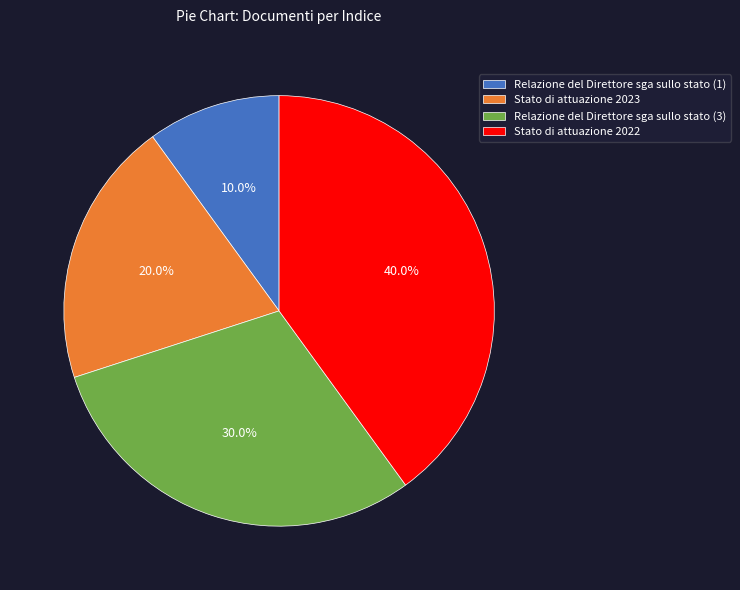

Is the sum of Relazione del Direttore sga sullo stato (3) and Relazione del Direttore sga sullo stato (1) greater than half?

No